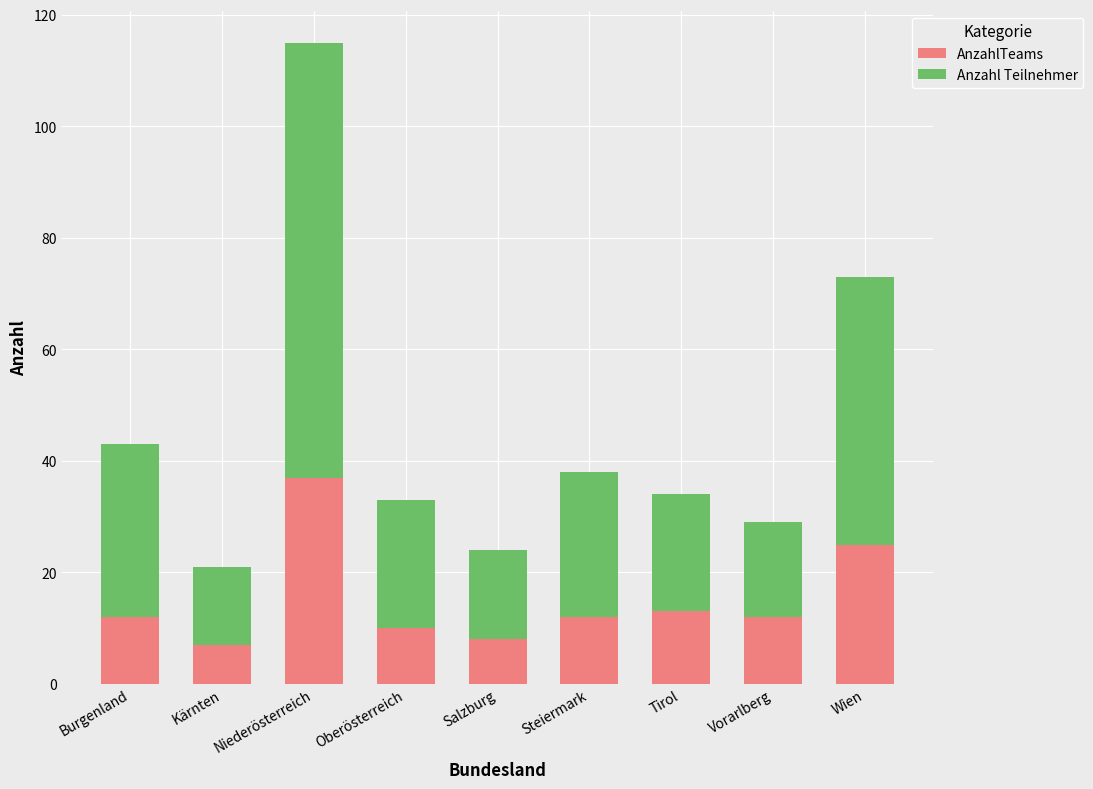

What is the difference between the maximum and minimum values in the AnzahlTeams series?

30